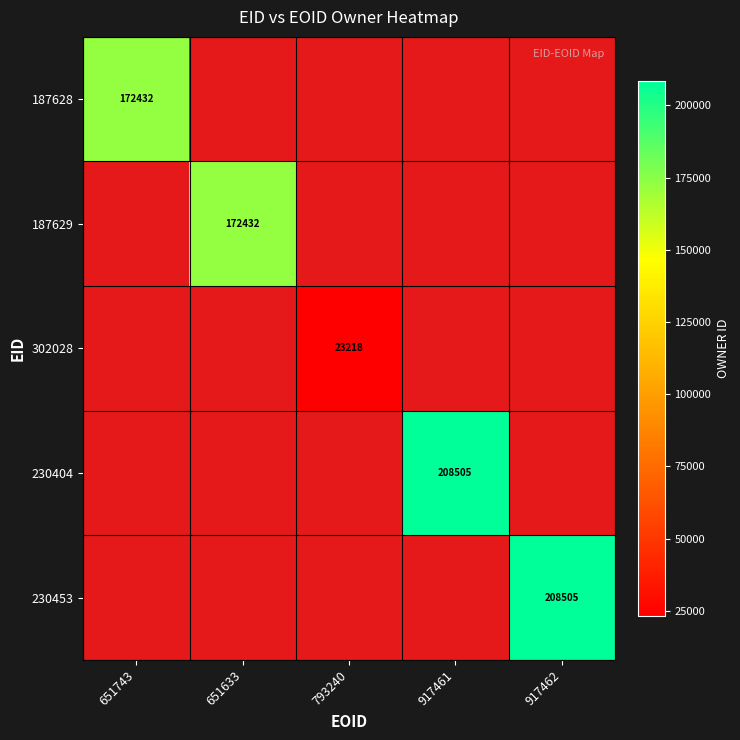

At how many categories does at least one series exceed 189334?

2